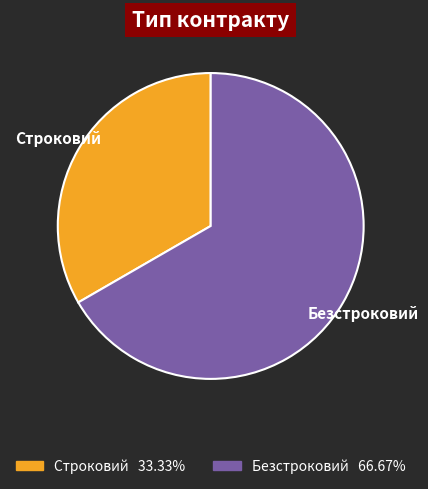

Combined, do Безстроковий and Строковий account for over 50%?

Yes